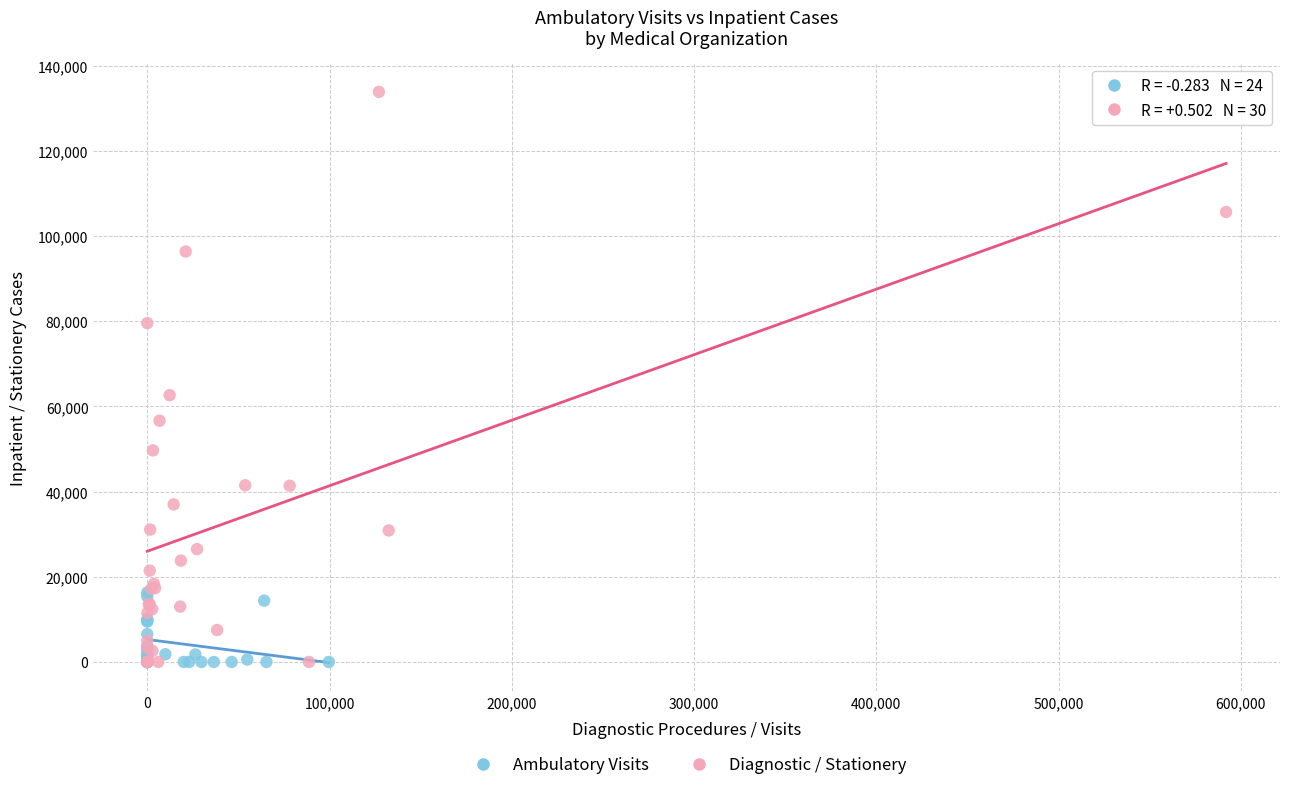

Which series reaches the maximum Y coordinate?

Diagnostic / Stationery